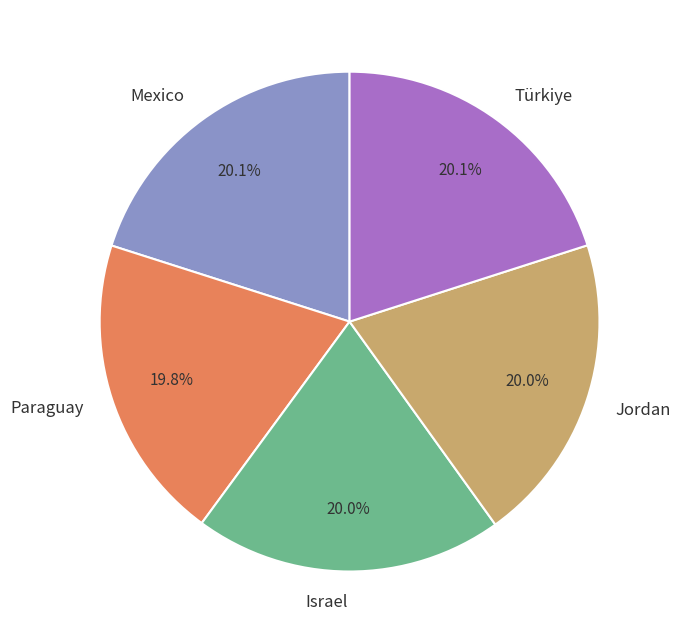

To the nearest percent, what is the average slice percentage?

20%